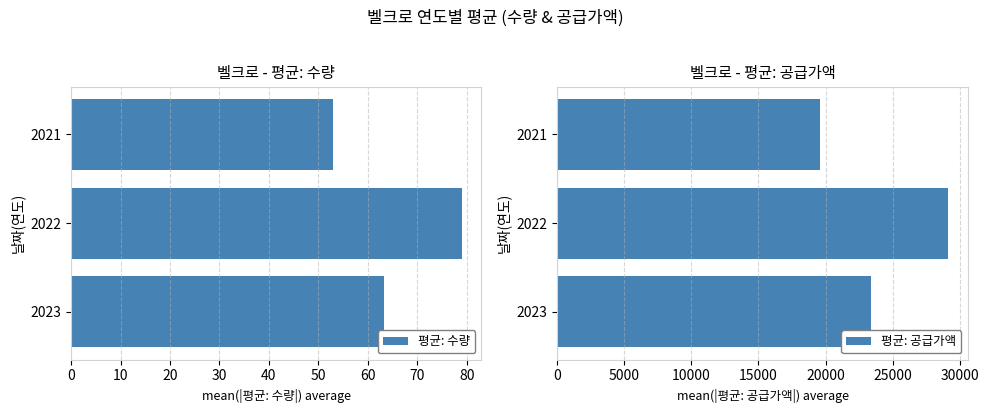

List the series in order of their overall mean, highest first.

평균: 공급가액, 평균: 수량